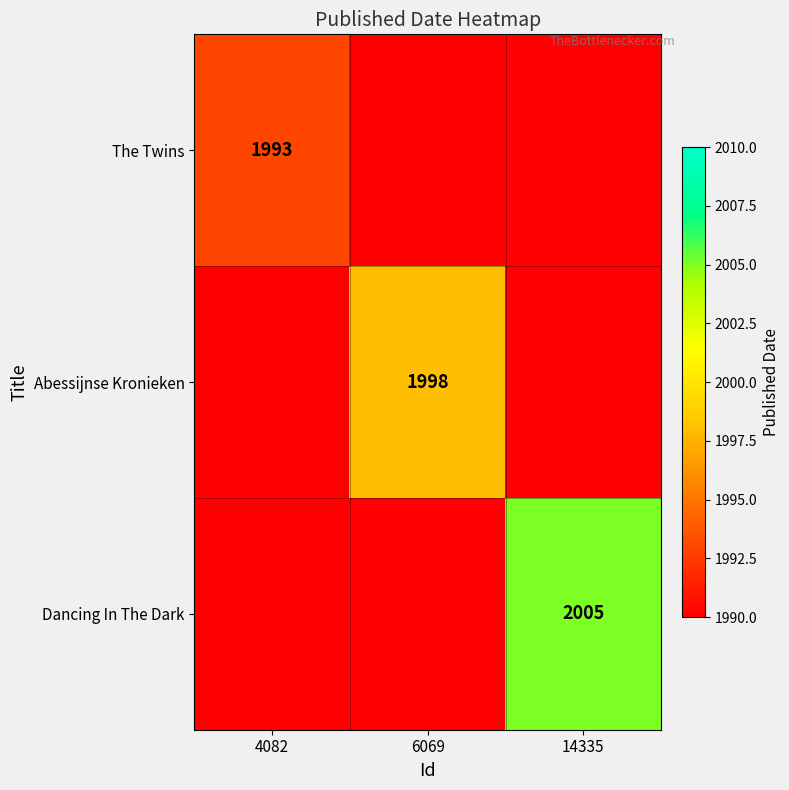

Is it true that The Twins equals 3054 at 4082?

False